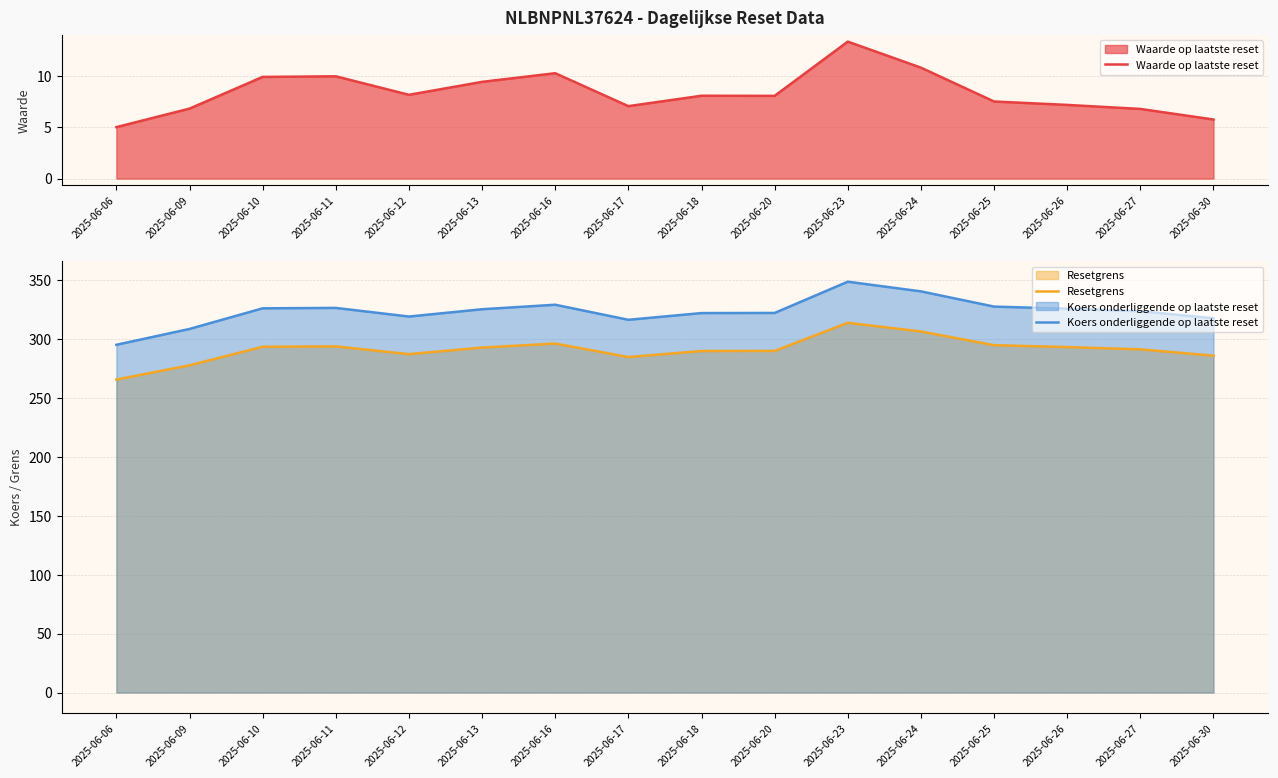

What is the sum of the Koers onderliggende op laatste reset values at 2025-06-17 and 2025-06-23?

665.0